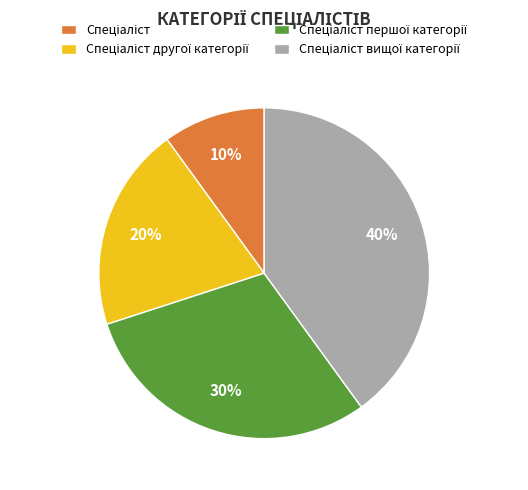

To the nearest percent, what is the difference between the largest and smallest slice percentages?

30%